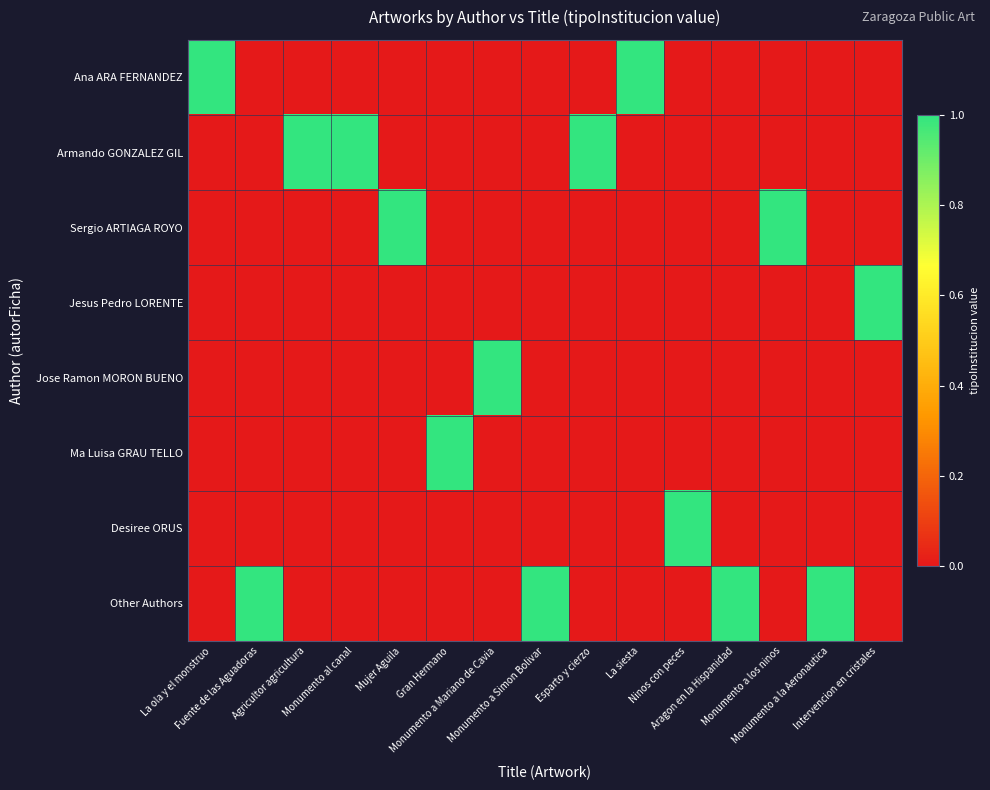

Rank the series by their maximum value, from highest to lowest.

Ana ARA FERNANDEZ, Armando GONZALEZ GIL, Sergio ARTIAGA ROYO, Jesus Pedro LORENTE, Jose Ramon MORON BUENO, Ma Luisa GRAU TELLO, Desiree ORUS, Other Authors